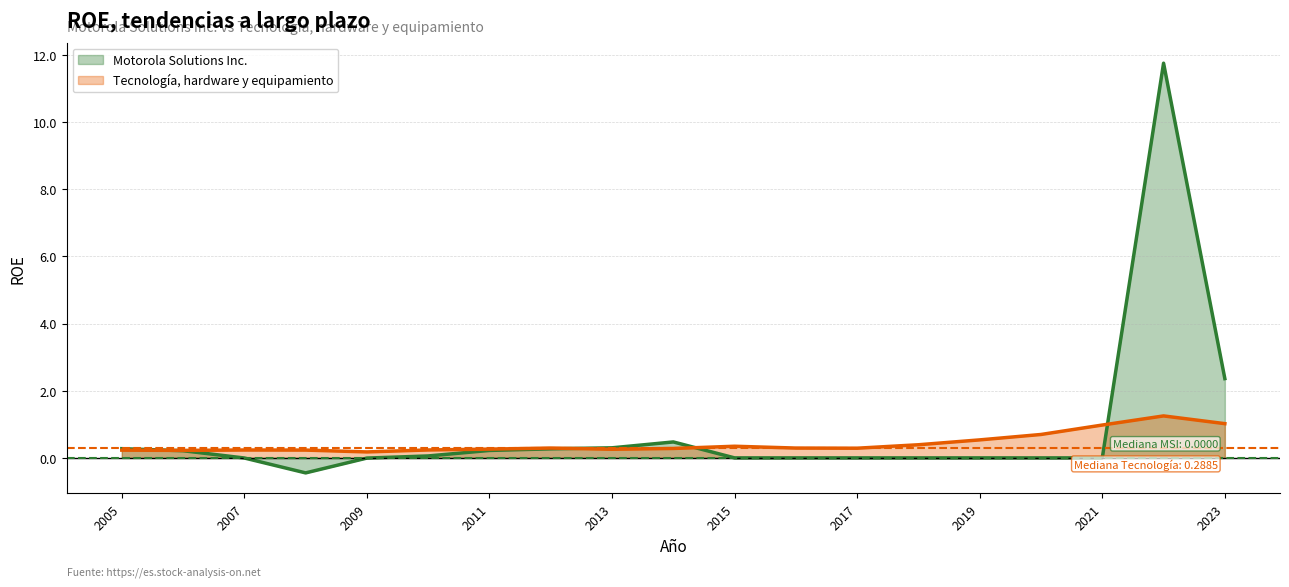

The Motorola Solutions Inc. series shows 0.0 at 2017. True or false?

True